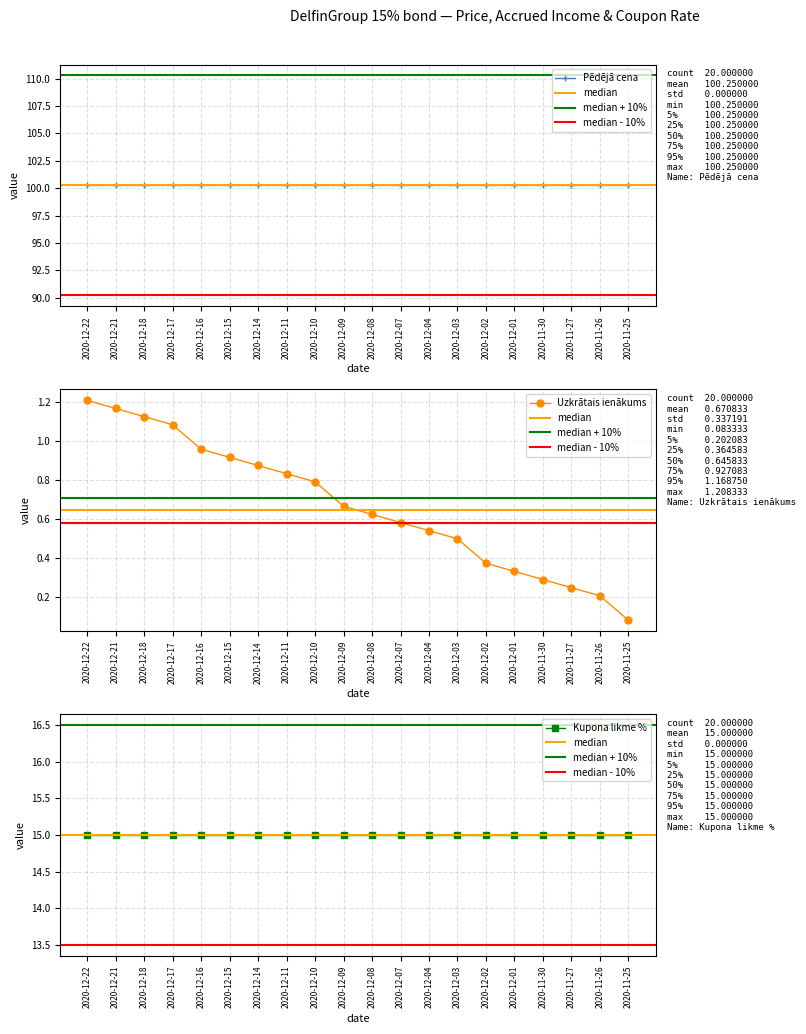

What is the value of the Uzkrātais ienākums point at the 11th from the left?

0.6